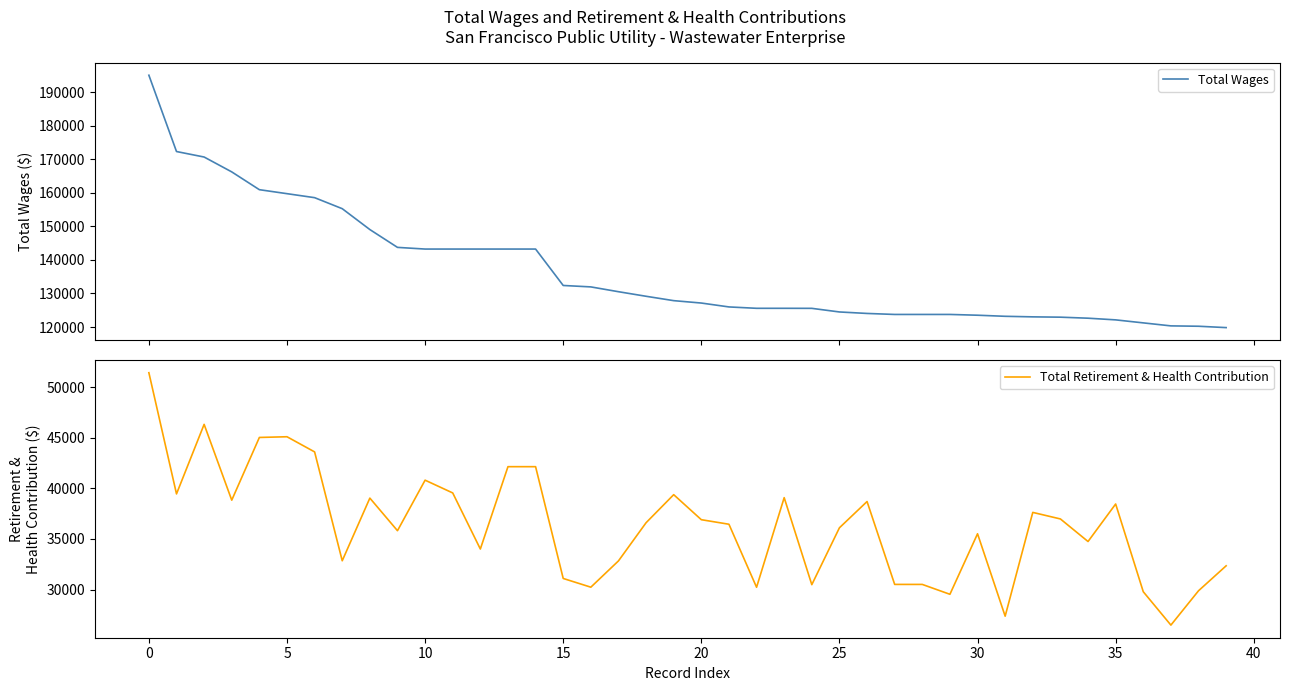

What is the difference between the maximum and second lowest values in the Total Retirement & Health Contribution series?

24052